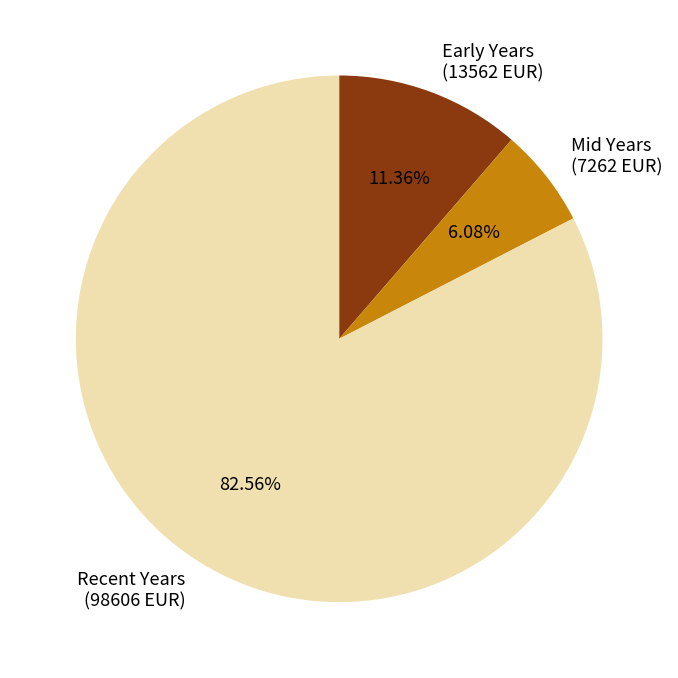

Do Recent Years (98606 EUR) and Early Years (13562 EUR) together represent more than half of the pie?

Yes